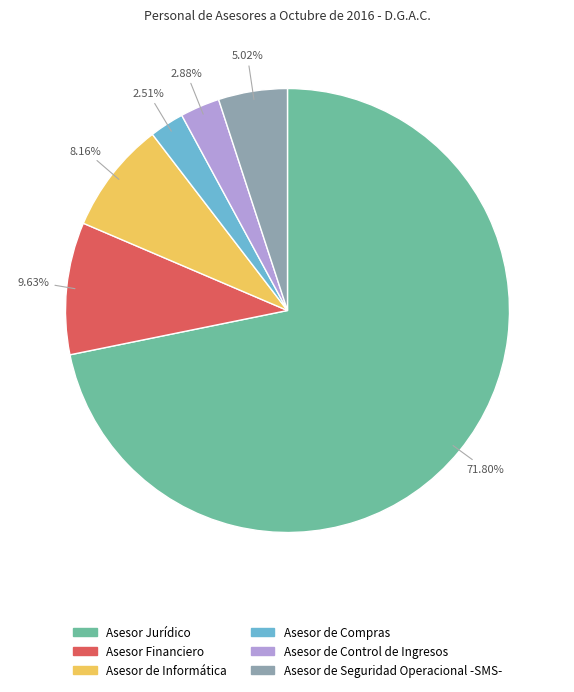

Which category has the biggest portion of the pie?

Asesor Jurídico